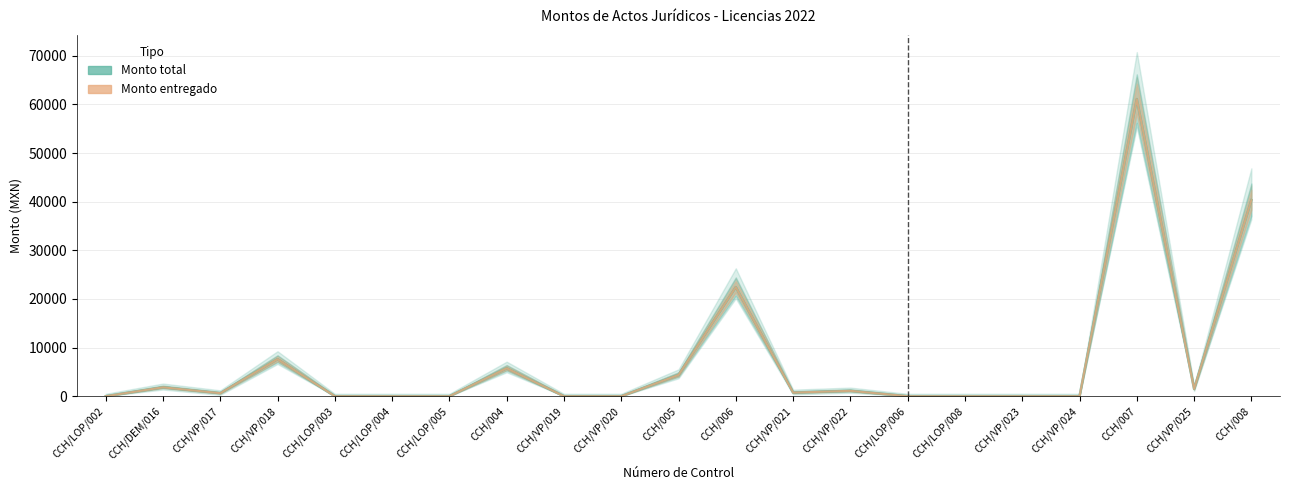

What is the sum of all Monto entregado values?

147407